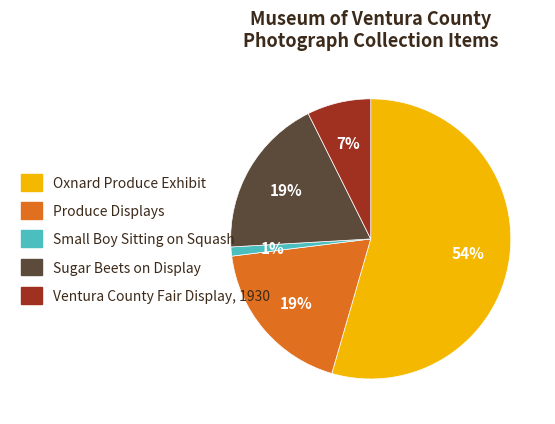

To the nearest percent, what portion does Small Boy Sitting on Squash represent?

1%